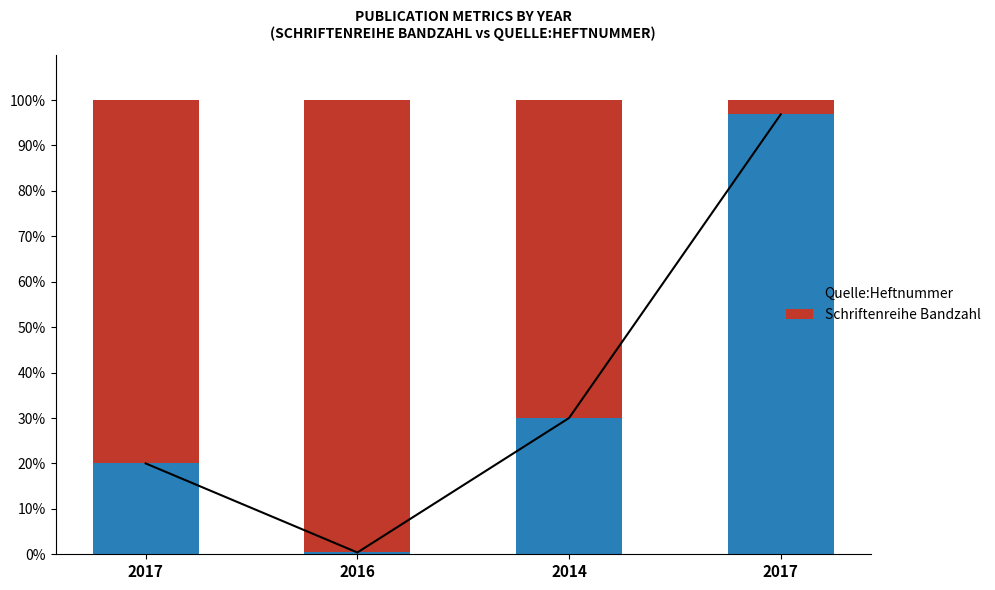

At which label does Quelle:Heftnummer reach its minimum?

2016